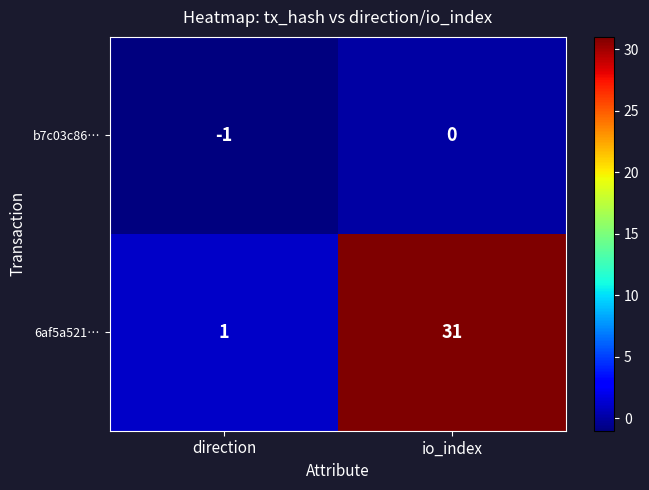

At which category does the chart reach its minimum across all series?

direction